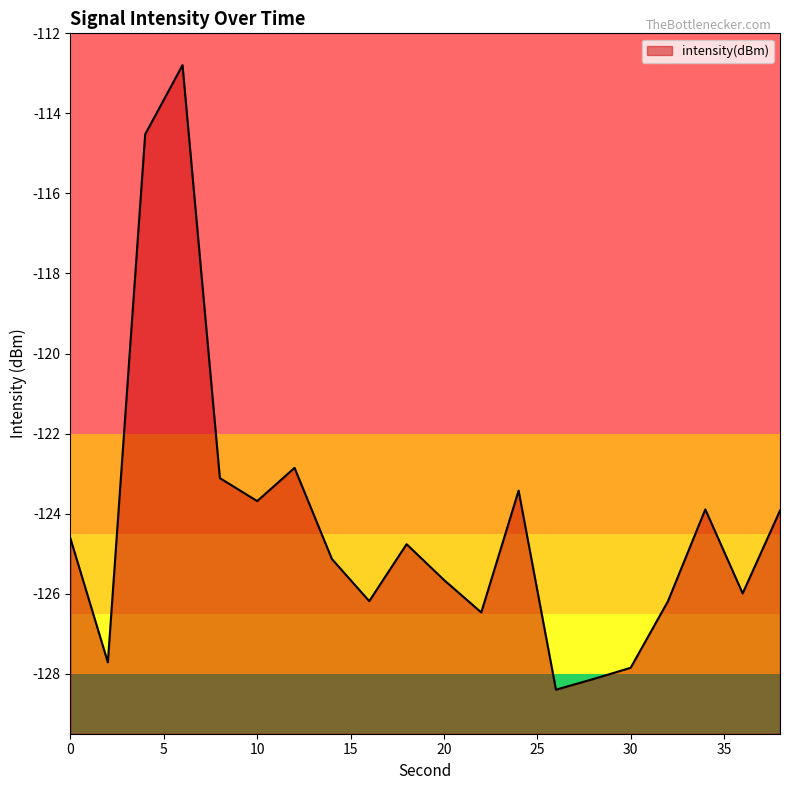

The value at 28 is -128.1. True or false?

True